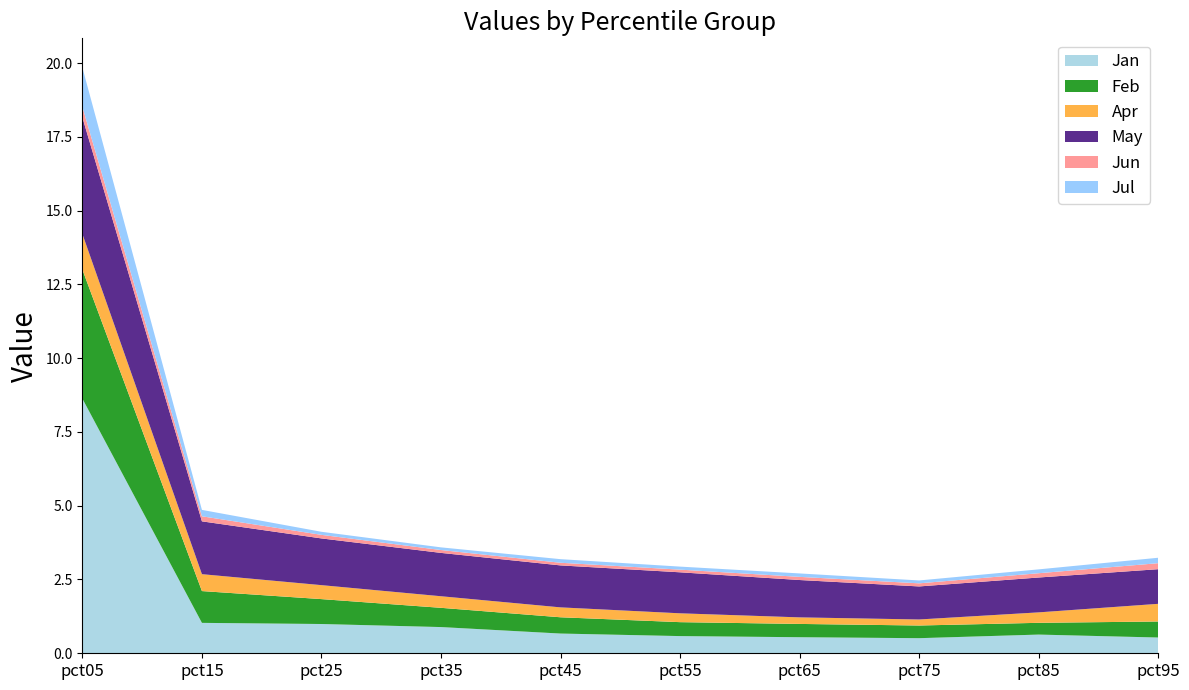

Reading left to right, extract all data points from this chart.

Jan: 8.6	1.0	1.0	0.9	0.7	0.6	0.5	0.5	0.6	0.5
Feb: 4.4	1.1	0.8	0.7	0.6	0.5	0.5	0.4	0.4	0.5
Apr: 1.2	0.6	0.5	0.4	0.3	0.3	0.2	0.2	0.4	0.6
May: 4.0	1.8	1.6	1.5	1.4	1.4	1.3	1.1	1.2	1.2
Jun: 0.4	0.2	0.1	0.1	0.1	0.1	0.1	0.1	0.1	0.2
Jul: 1.3	0.2	0.1	0.1	0.1	0.1	0.1	0.1	0.1	0.2